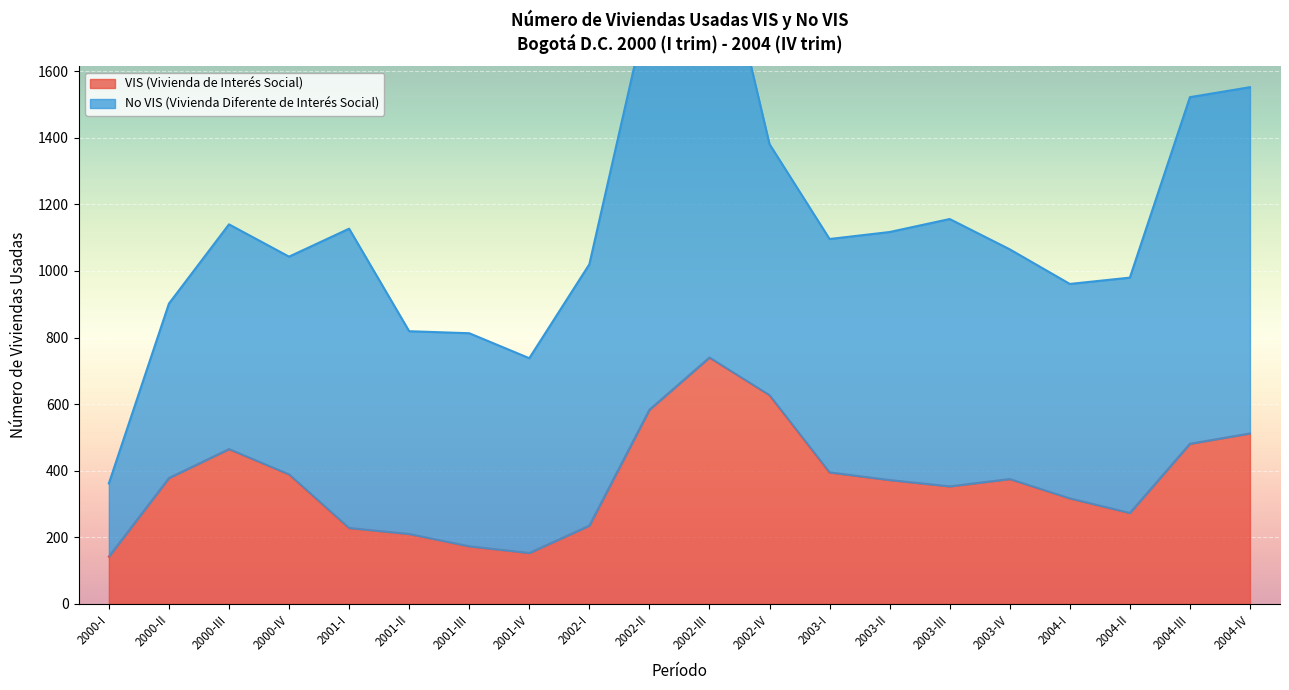

What is the difference between the second highest and minimum values?

485